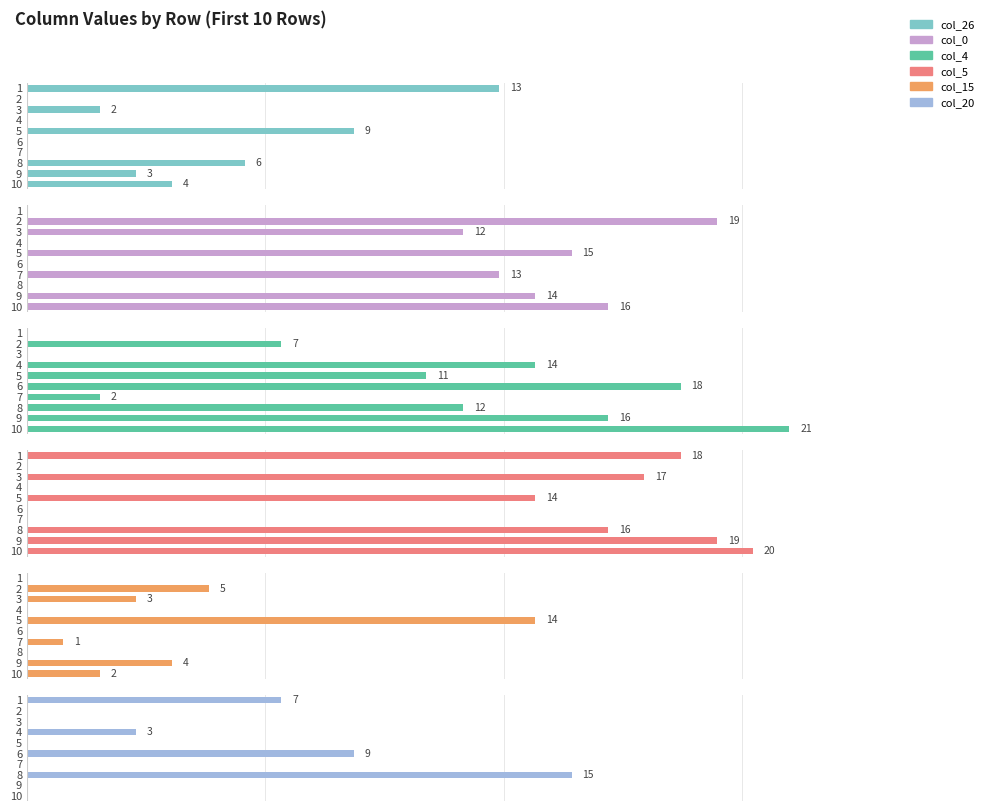

Reading left to right, transcribe all the data shown in this chart.

col_26: 13	0	2	0	9	0	0	6	3	4
col_0: 0	19	12	0	15	0	13	0	14	16
col_4: 0	7	0	14	11	18	2	12	16	21
col_5: 18	0	17	0	14	0	0	16	19	20
col_15: 0	5	3	0	14	0	1	0	4	2
col_20: 7	0	0	3	0	9	0	15	0	0